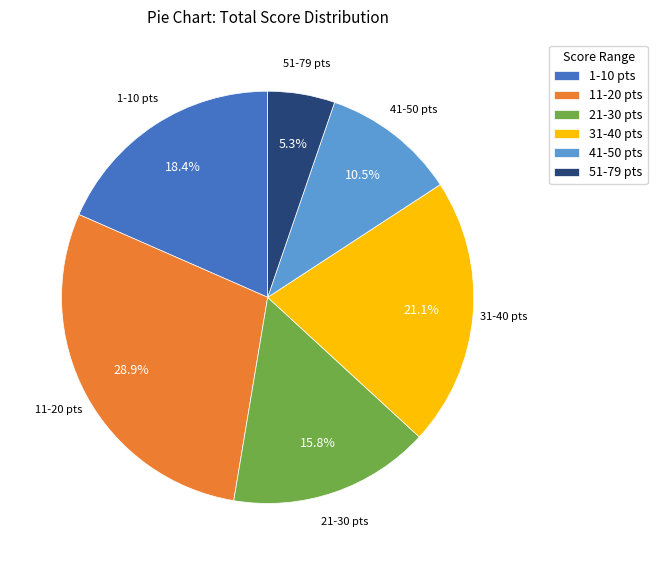

Which has a higher value, 31-40 pts or 51-79 pts?

31-40 pts